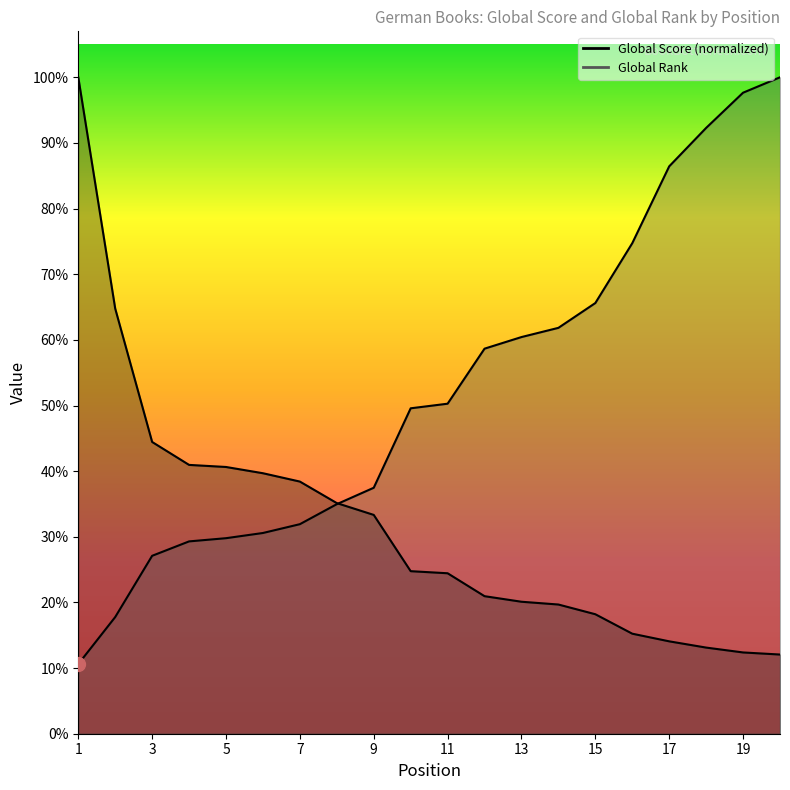

Where does the Global Score series first go above 812?

1